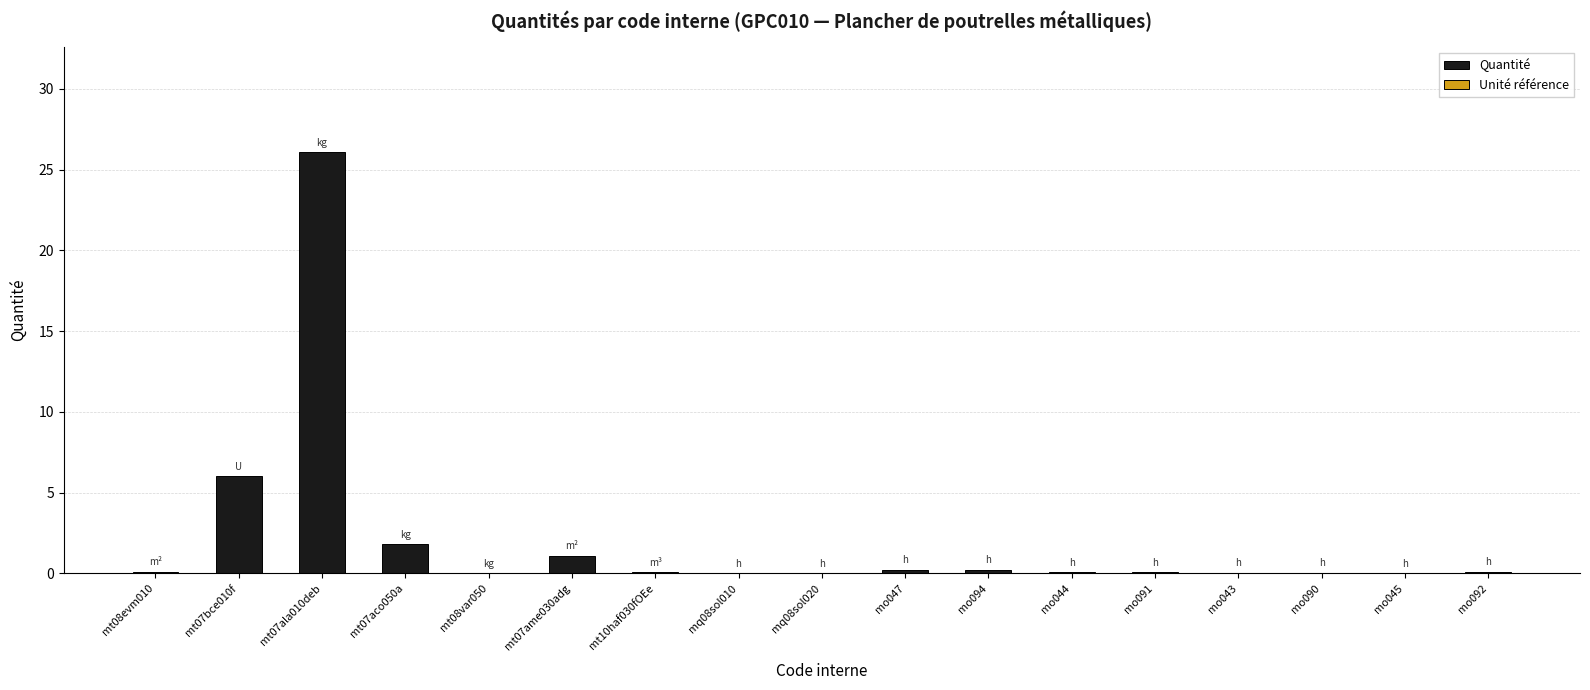

What is the maximum value shown in the chart?

26.1